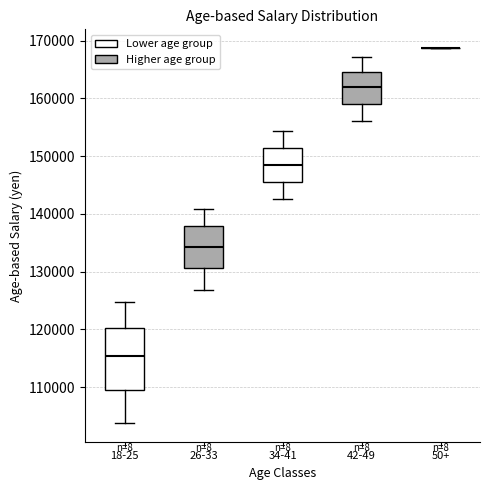

Reading left to right, transcribe this box plot: for each box, give where its median line is, the range the box spans, and where its two whiskers end, as read against the y-axis. The values are not printed on the chart, so give them approximately, as read against the axis.

18-25: median 115000, box 110000 to 120000, whiskers 104000 to 125000
26-33: median 134000, box 131000 to 138000, whiskers 127000 to 141000
34-41: median 148000, box 145000 to 151000, whiskers 143000 to 154000
42-49: median 162000, box 159000 to 165000, whiskers 156000 to 167000
50+: box collapsed to a line at 169000, whiskers 169000 to 169000